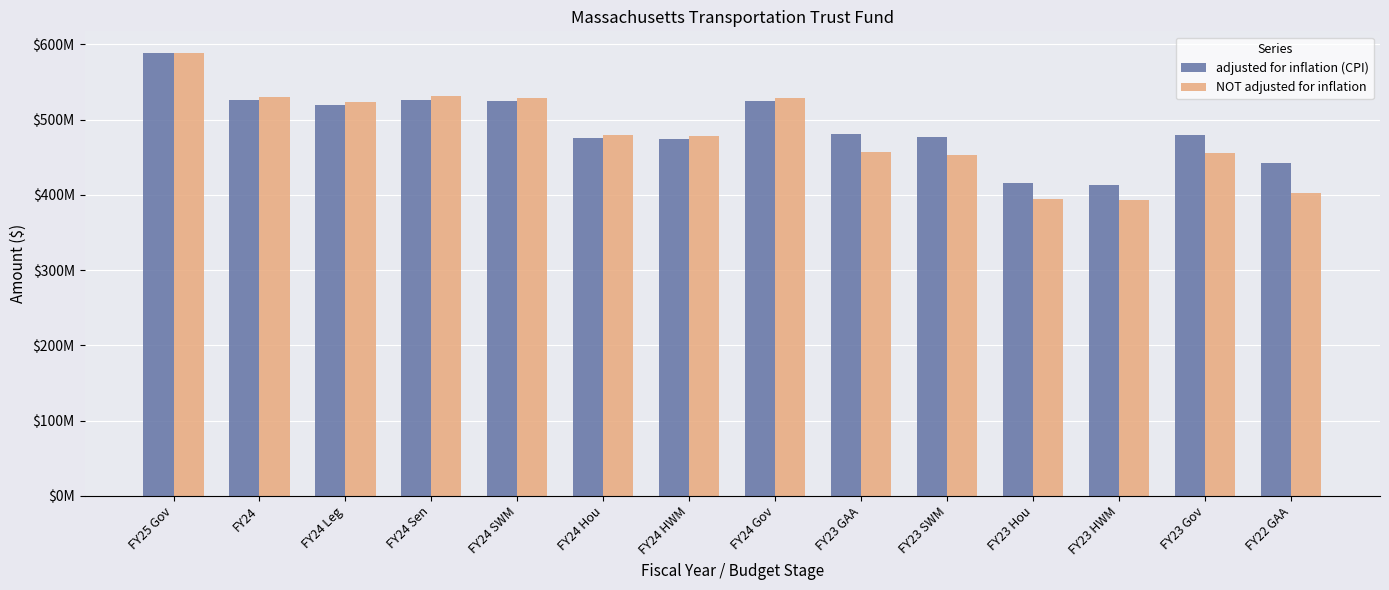

What is the total value across all series at FY23 GAA?

938537611